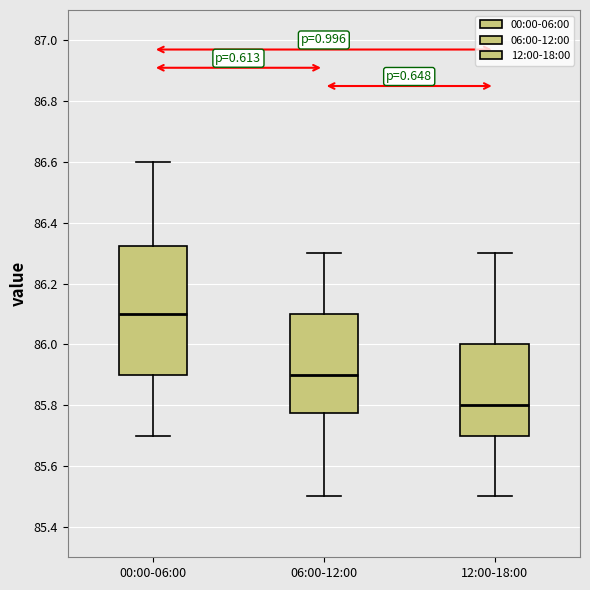

Comparing the boxes themselves (not the whiskers), which one is the tallest?

00:00-06:00